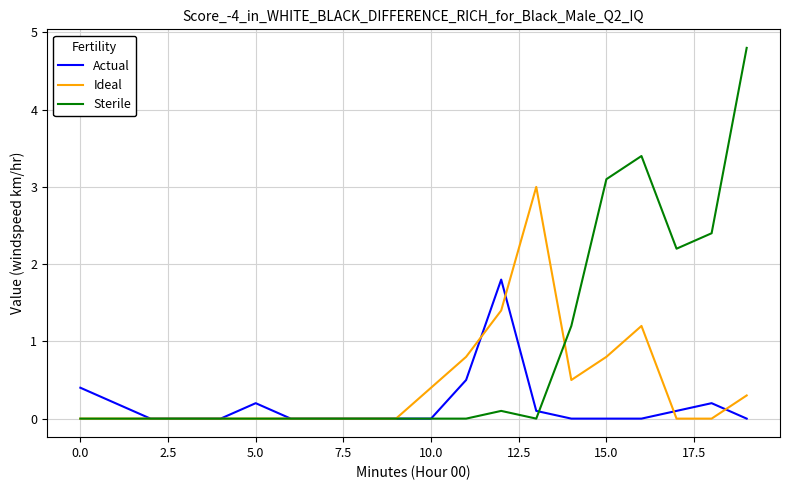

True or false: Sterile has more than 1 points higher than both neighbors.

True